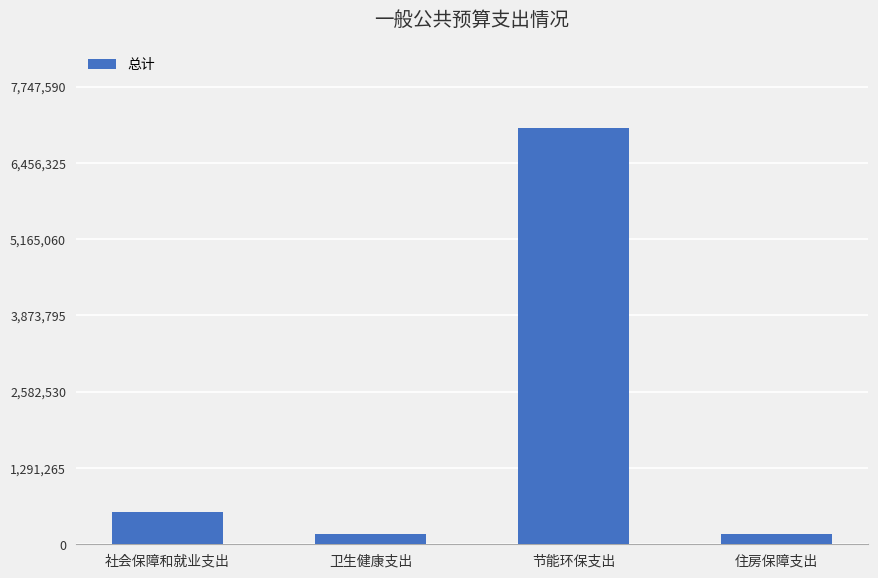

What is the difference between the values at 卫生健康支出 and 社会保障和就业支出?

364902